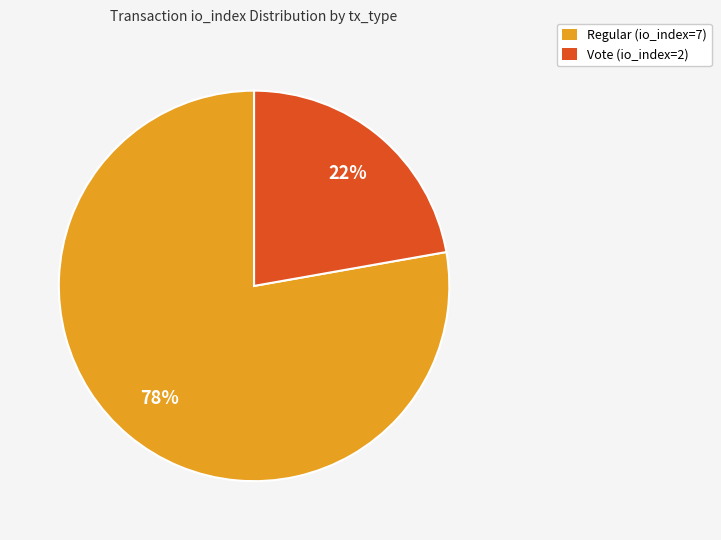

Which slice is the smallest?

Vote (io_index=2)